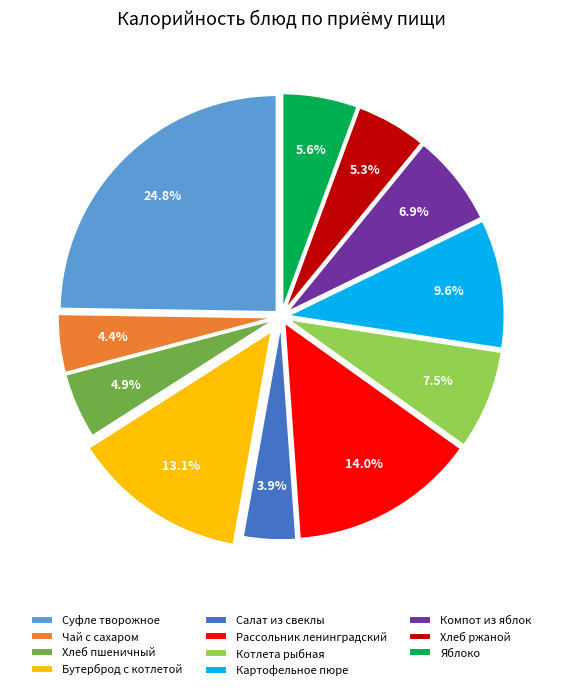

What is the ratio of the value at Котлета рыбная to the value at Чай с сахаром?

1.7